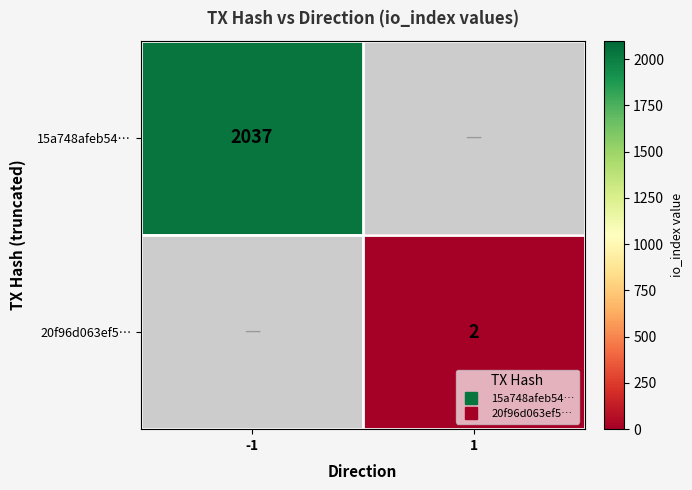

Which label corresponds to the smallest value in the chart?

1